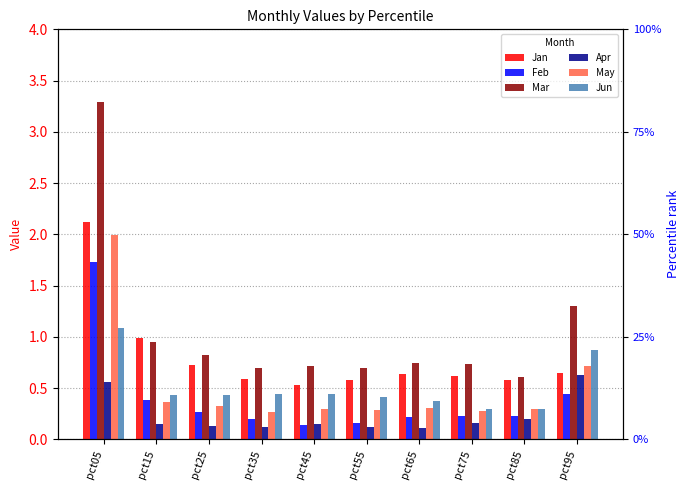

Which series has the largest total across all categories?

Mar